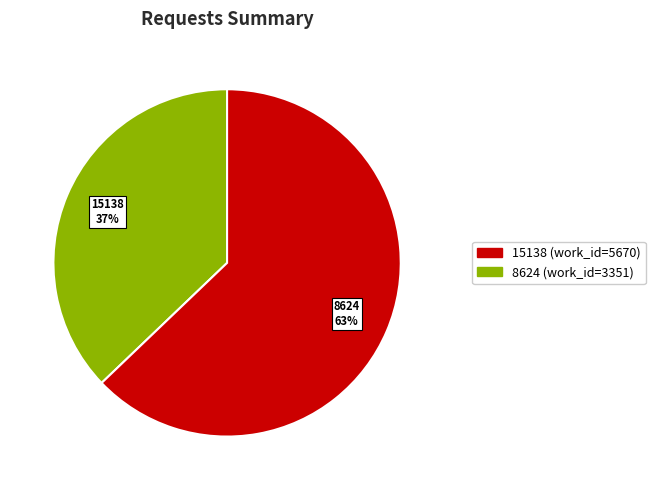

To the nearest percent, what is the average slice percentage?

50%